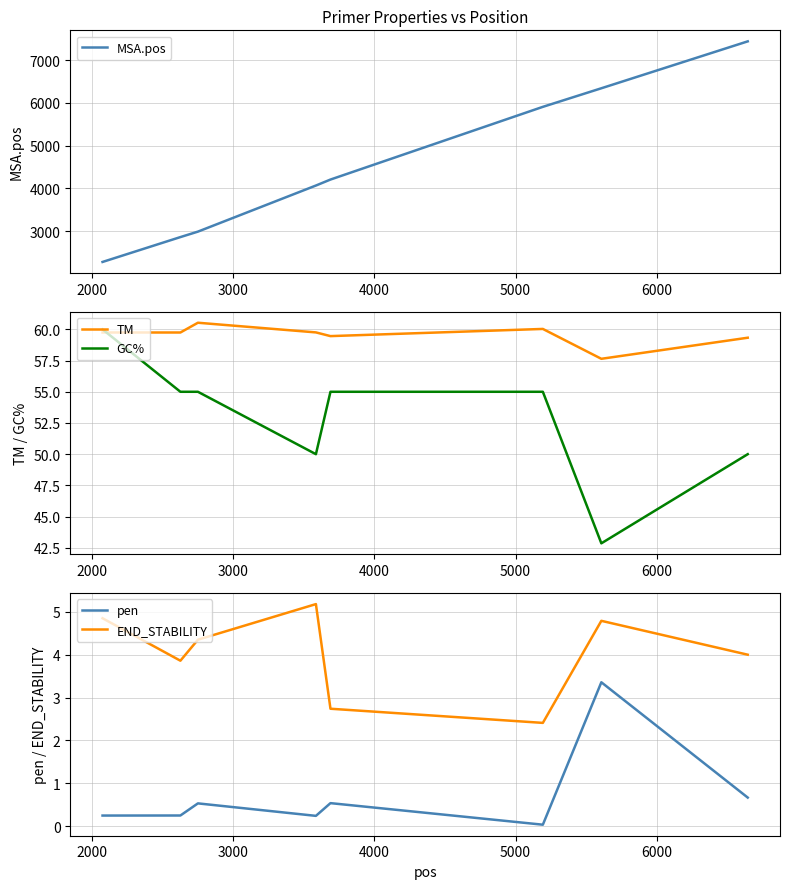

True or false: MSA.pos and pen cross at least once.

False